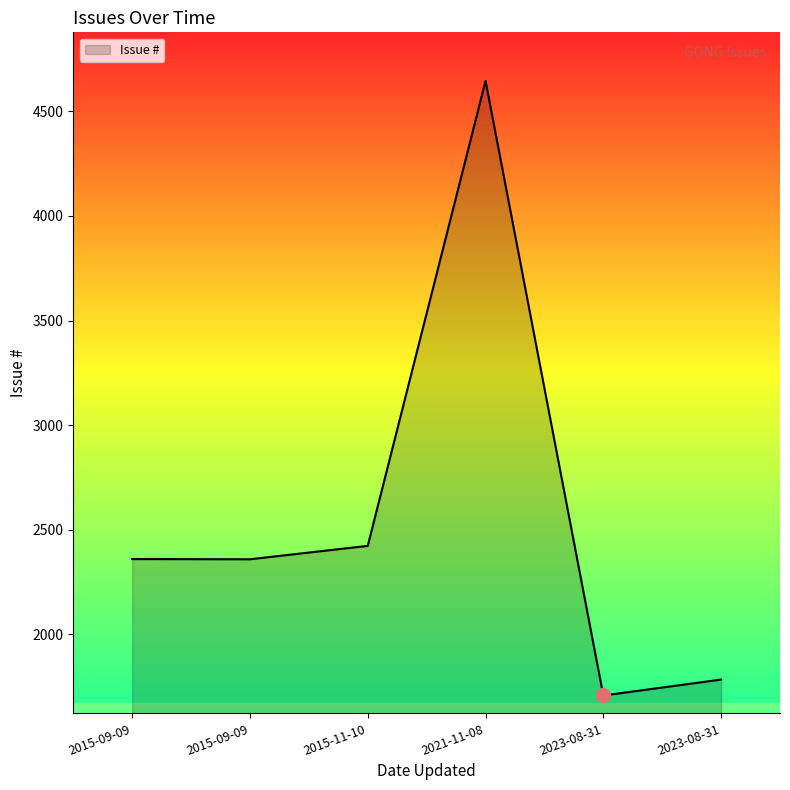

Which label corresponds to the largest value in the chart?

2021-11-08